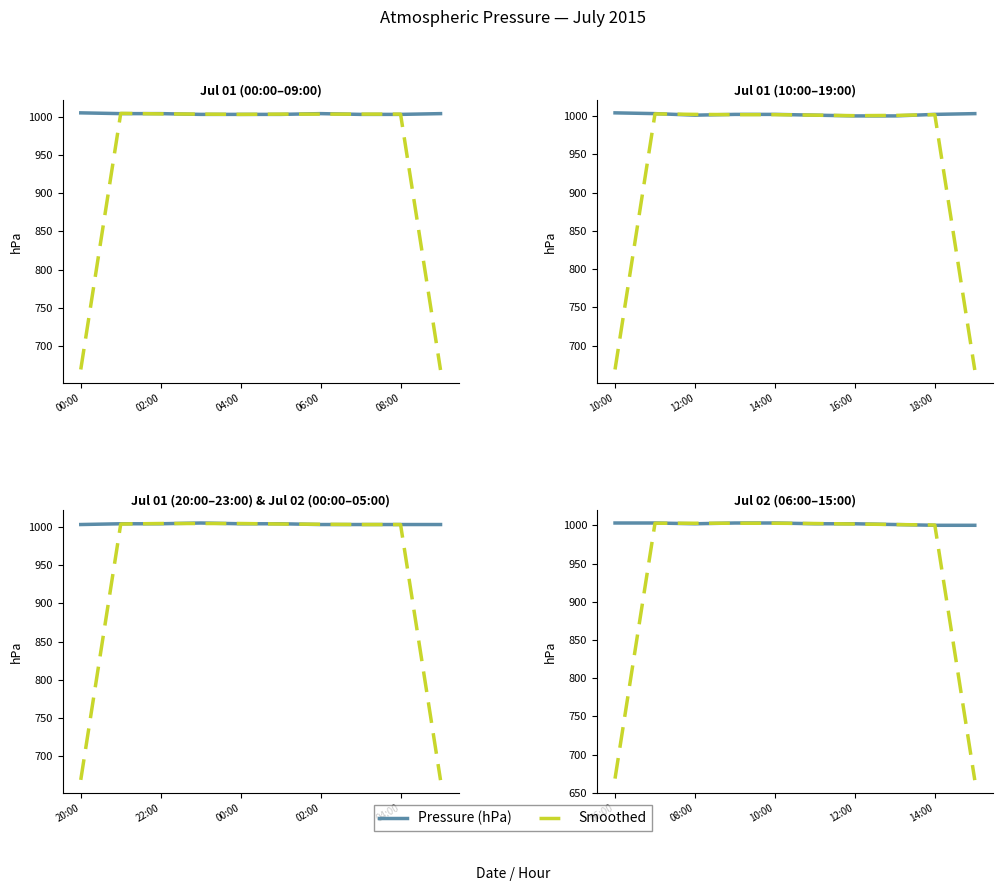

What is the spread (max minus min) of values at 5?

0.3